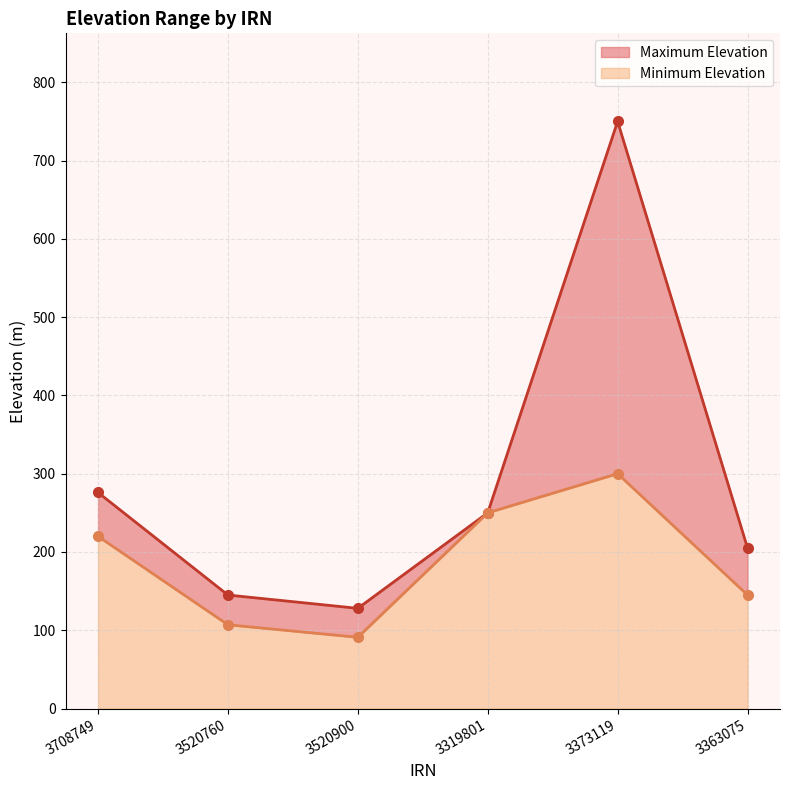

Is it true that Minimum Elevation equals 30 at 3520900?

False